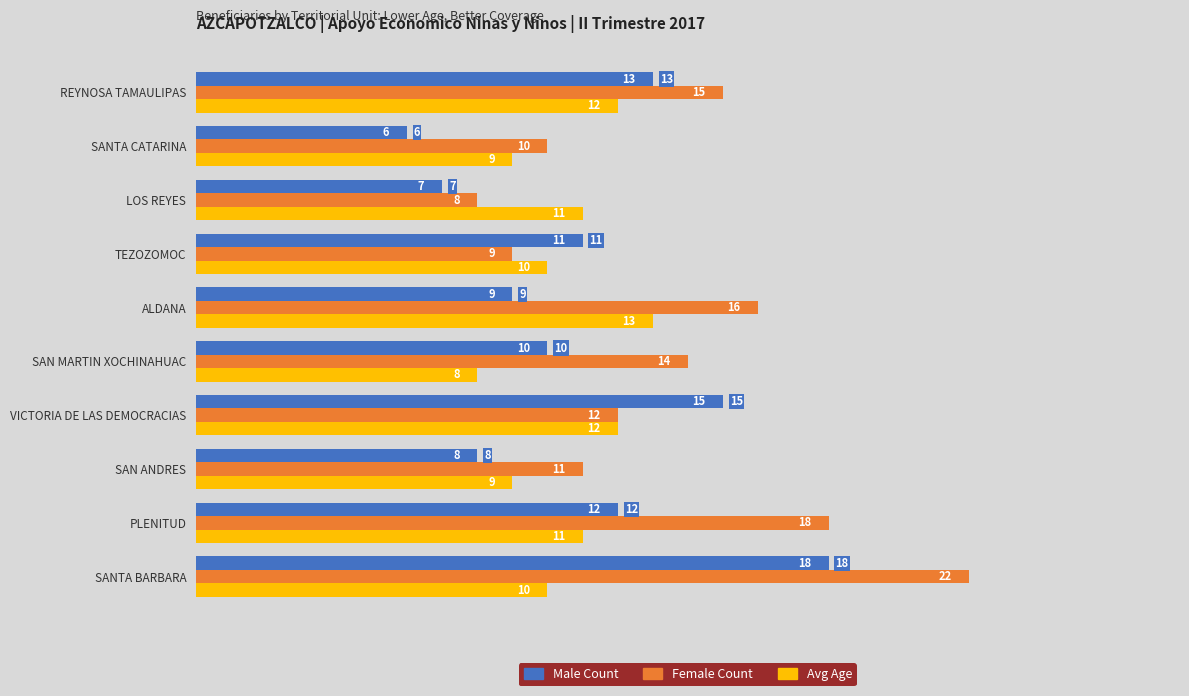

What are all the series names shown in the legend?

Male Count, Female Count, Avg Age